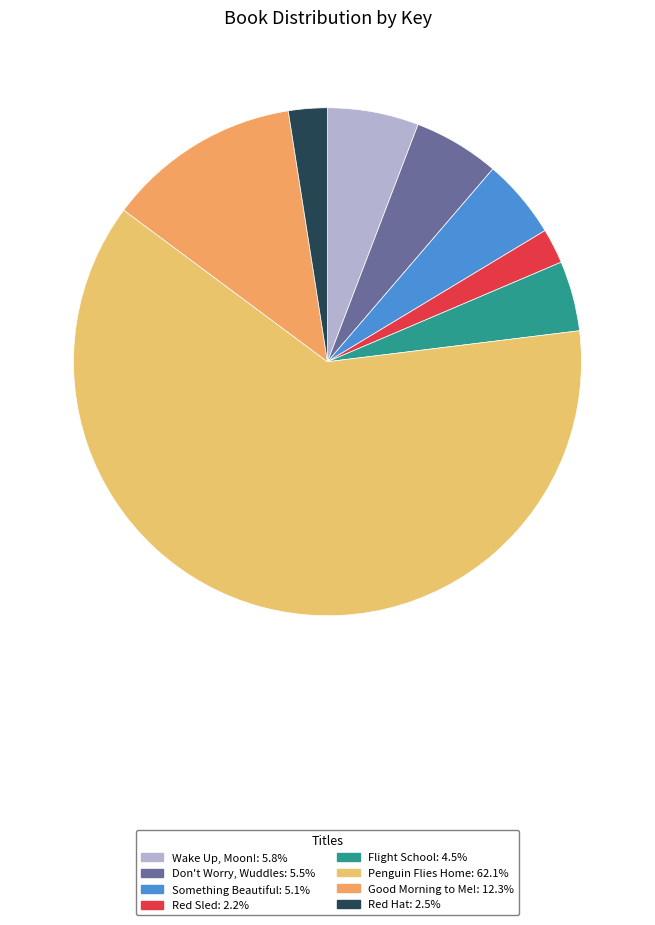

Which slice is the smallest?

Red Sled